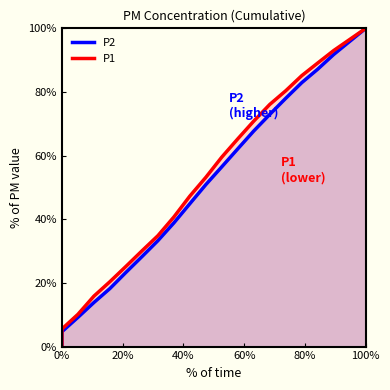

How many lines are shown in the chart?

2